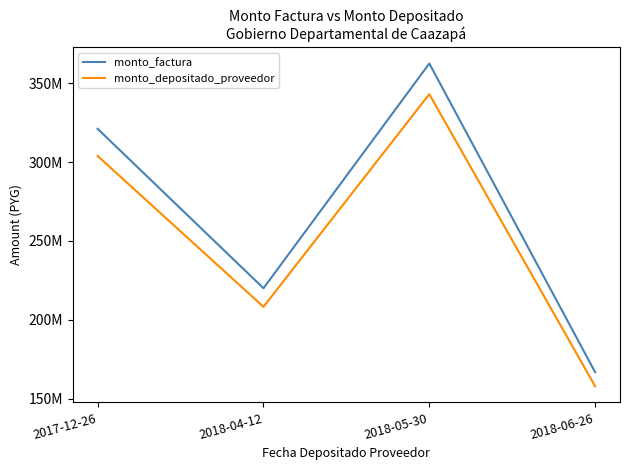

List the series in order of their peak value, lowest first.

monto_depositado_proveedor, monto_factura